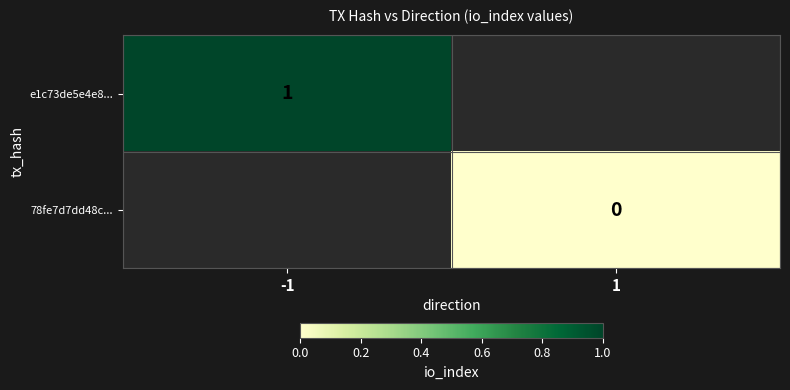

Is the value of e1c73de5e4e8... at -1 greater than the value of 78fe7d7dd48c... at 1?

Yes